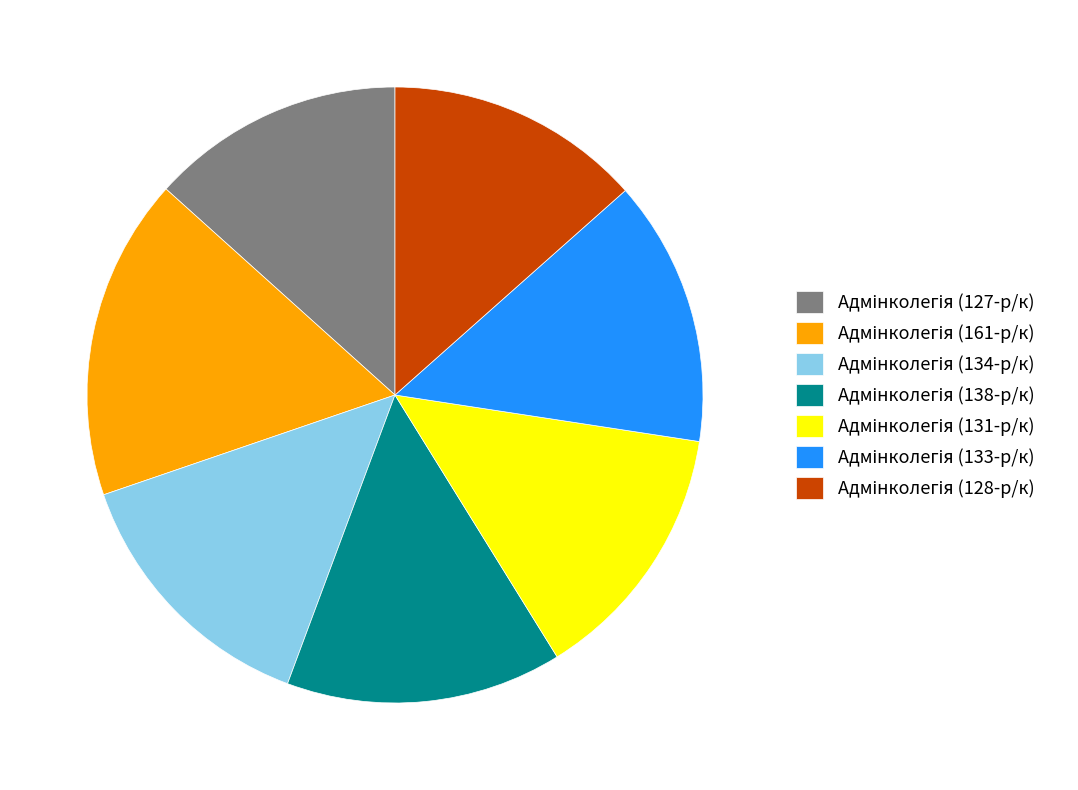

Does any single category account for the majority?

No